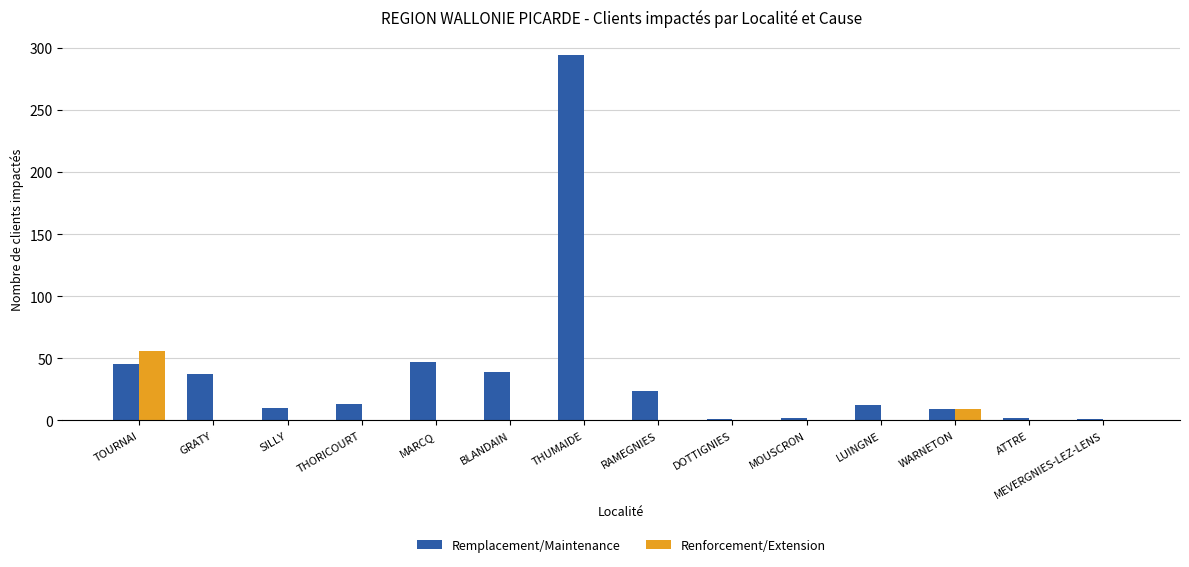

Does the chart contain stacked bars?

No